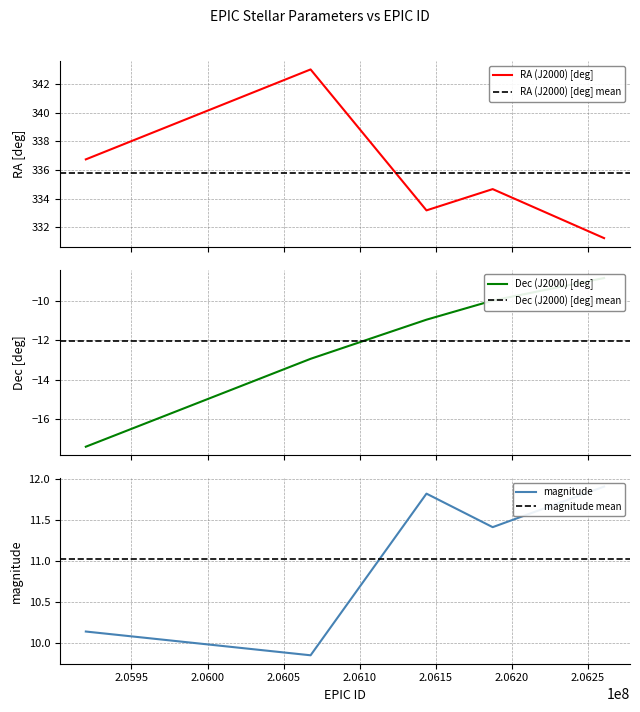

Where does the RA (J2000) [deg] series first go above 334?

205919993